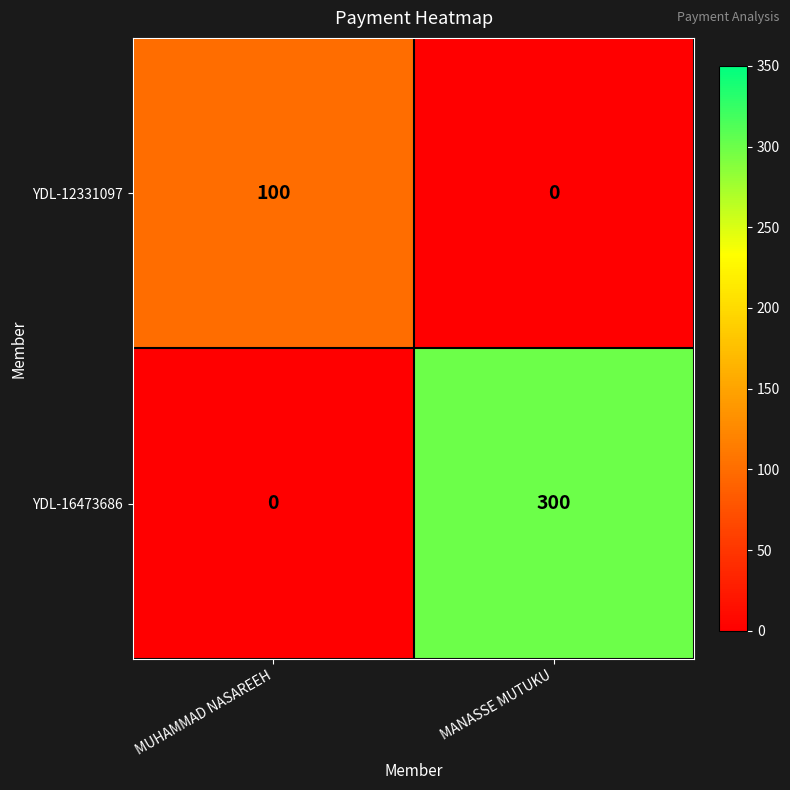

Where is YDL-16473686 nearest to the value 150?

MUHAMMAD NASAREEH